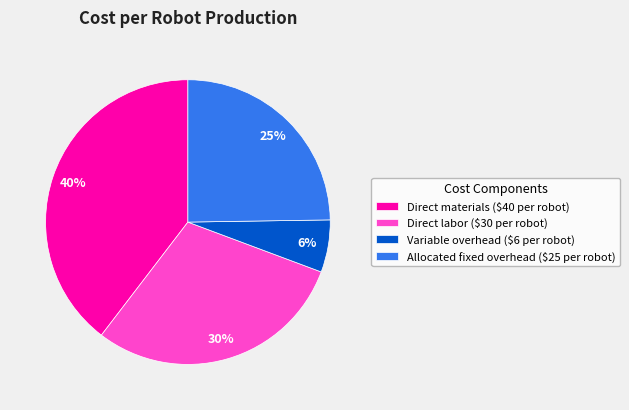

Which category has the biggest portion of the pie?

Direct materials ($40 per robot)